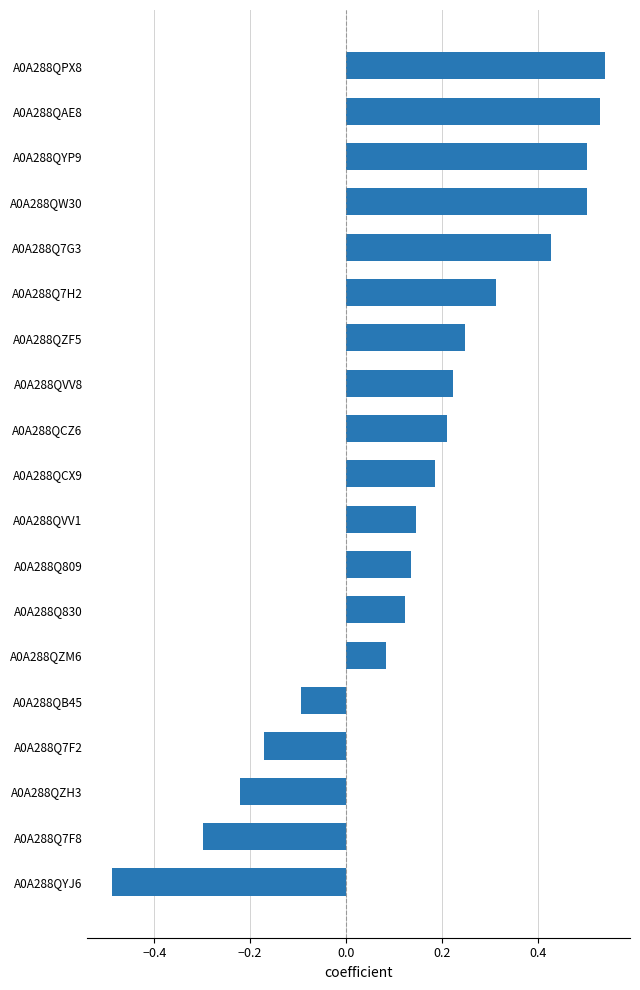

Which has a higher value, A0A288QCZ6 or A0A288Q830?

A0A288QCZ6